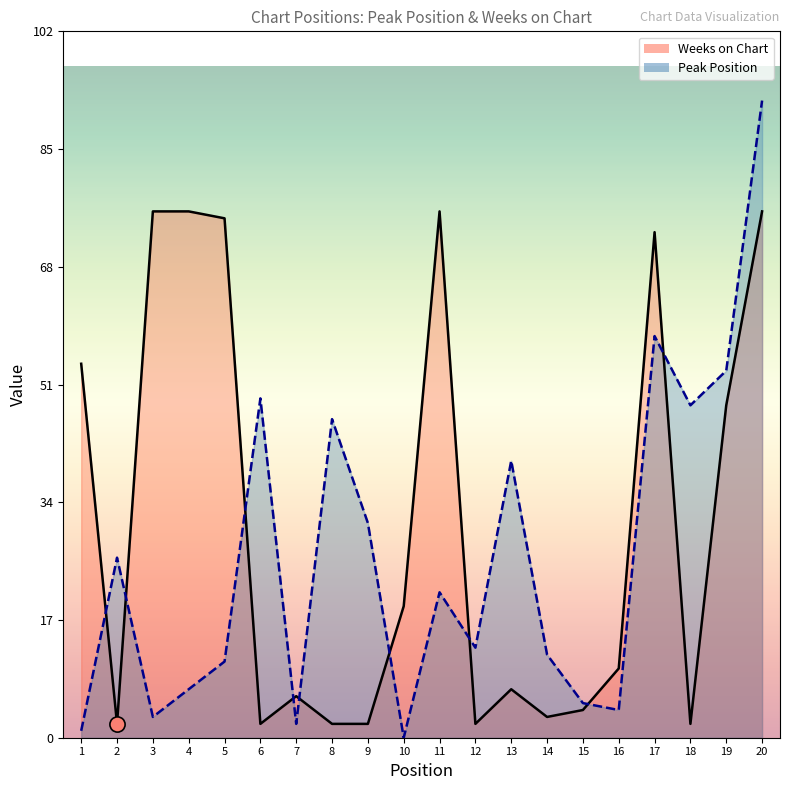

What are all the series names shown in the legend?

Peak Position, Weeks on Chart